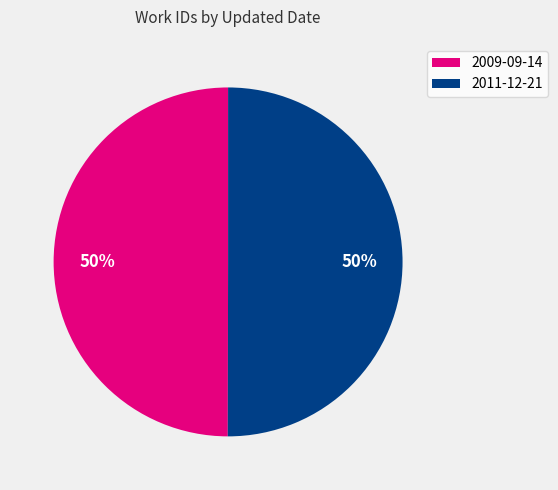

Combined, do 2009-09-14 and 2011-12-21 account for over 50%?

Yes